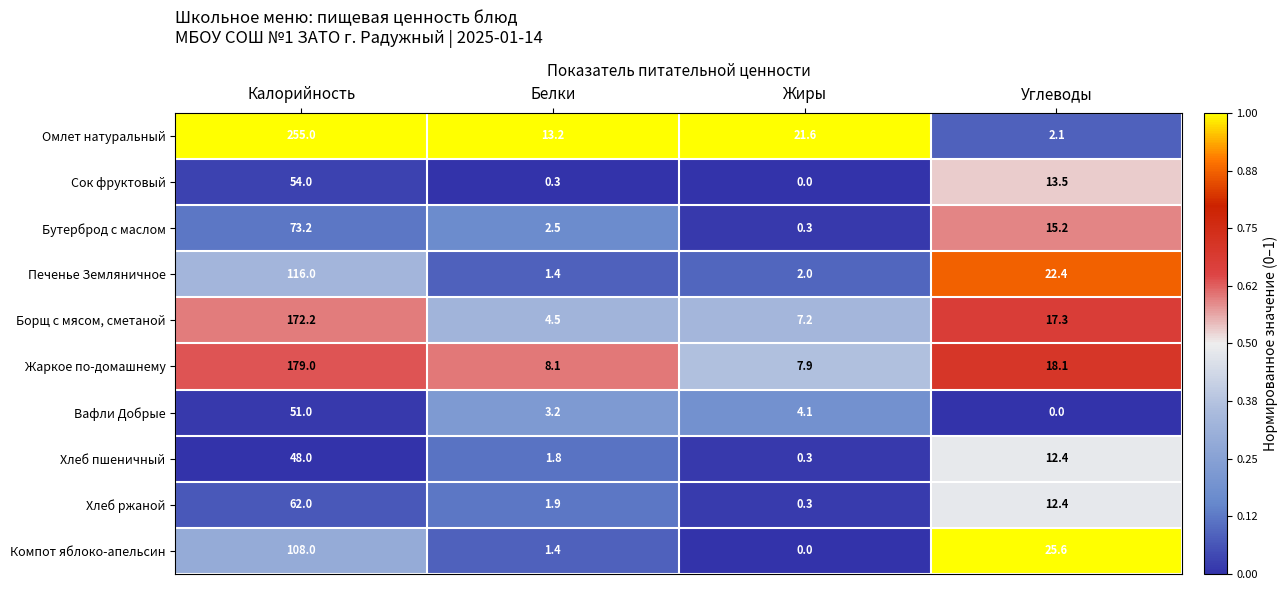

Between Белки and Углеводы, which series saw the biggest shift?

Компот яблоко-апельсин